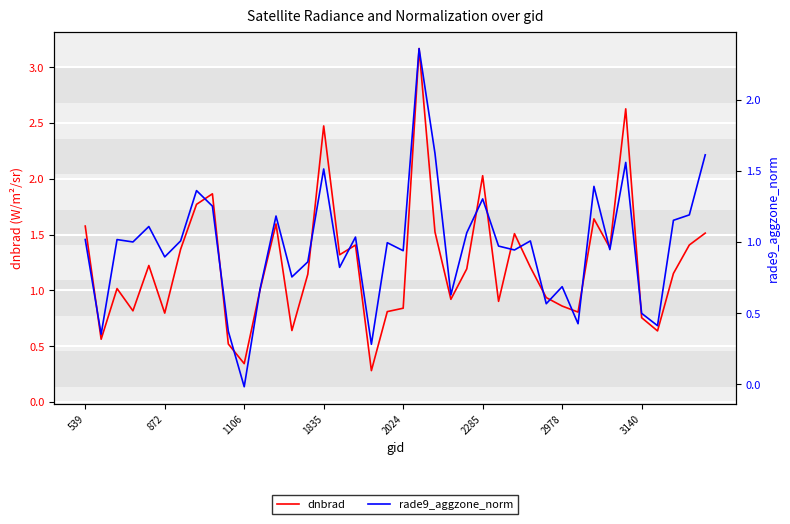

Count the number of categories in the chart.

40